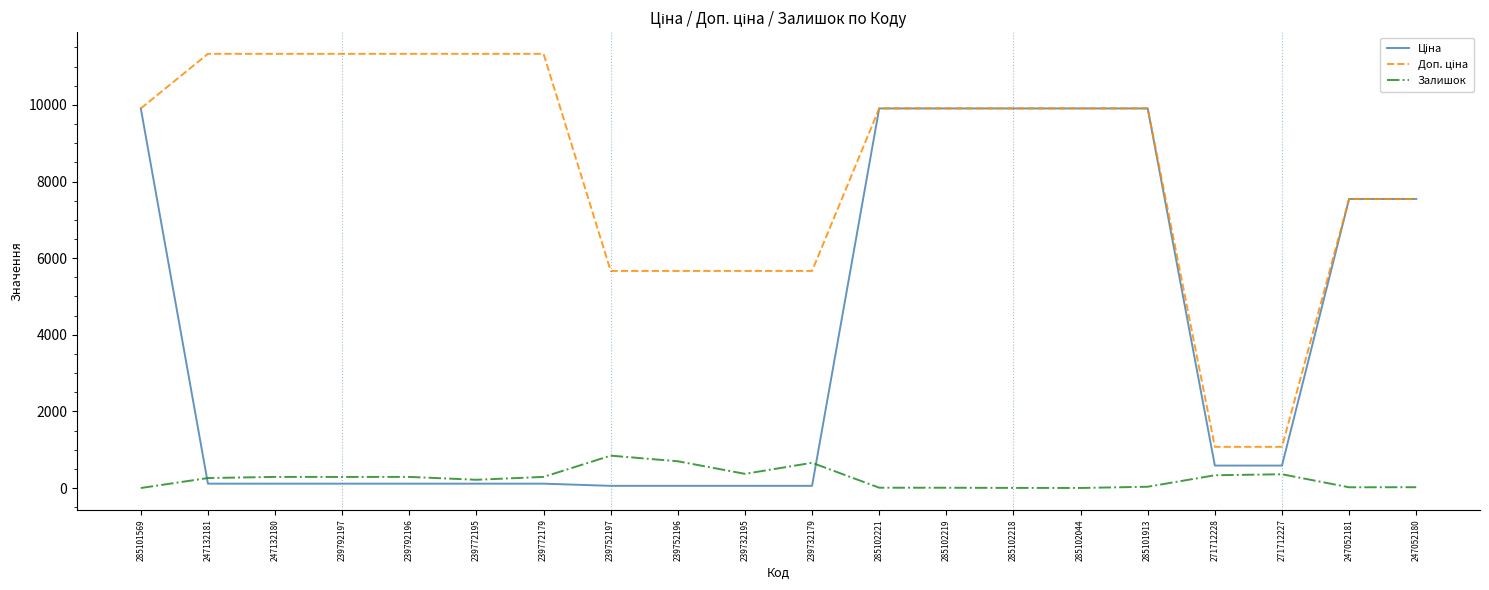

Is it true that Залишок equals 290.0 at 239792196?

True